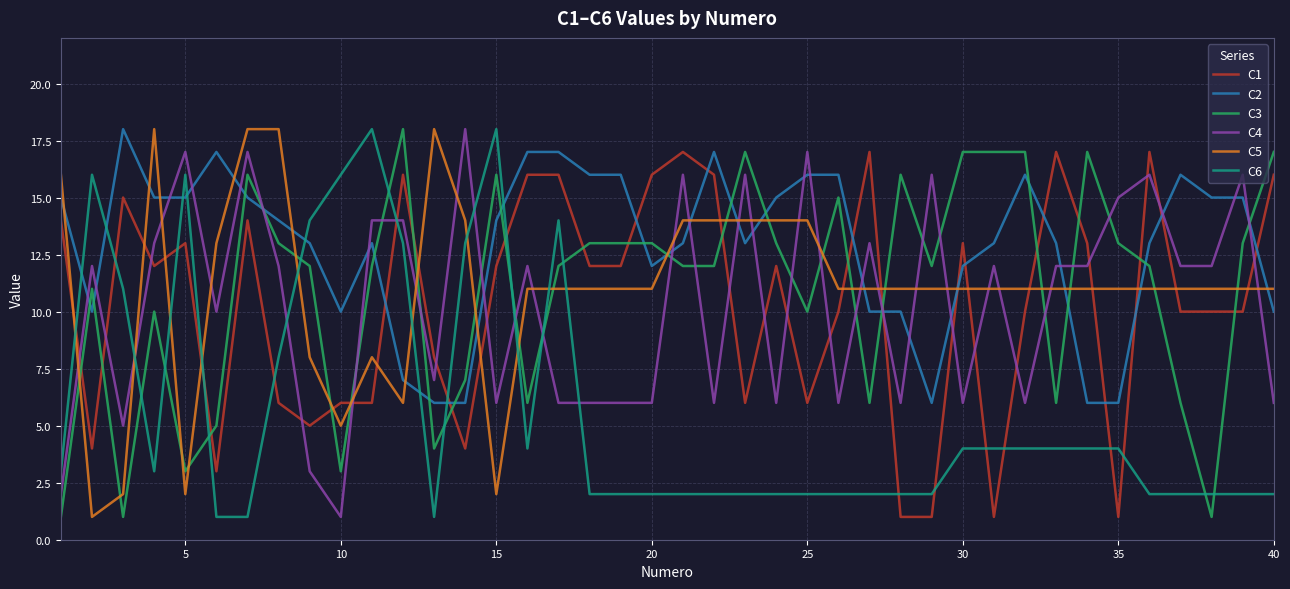

Which series ends up on top after the final intersection of C4 and C5?

C5